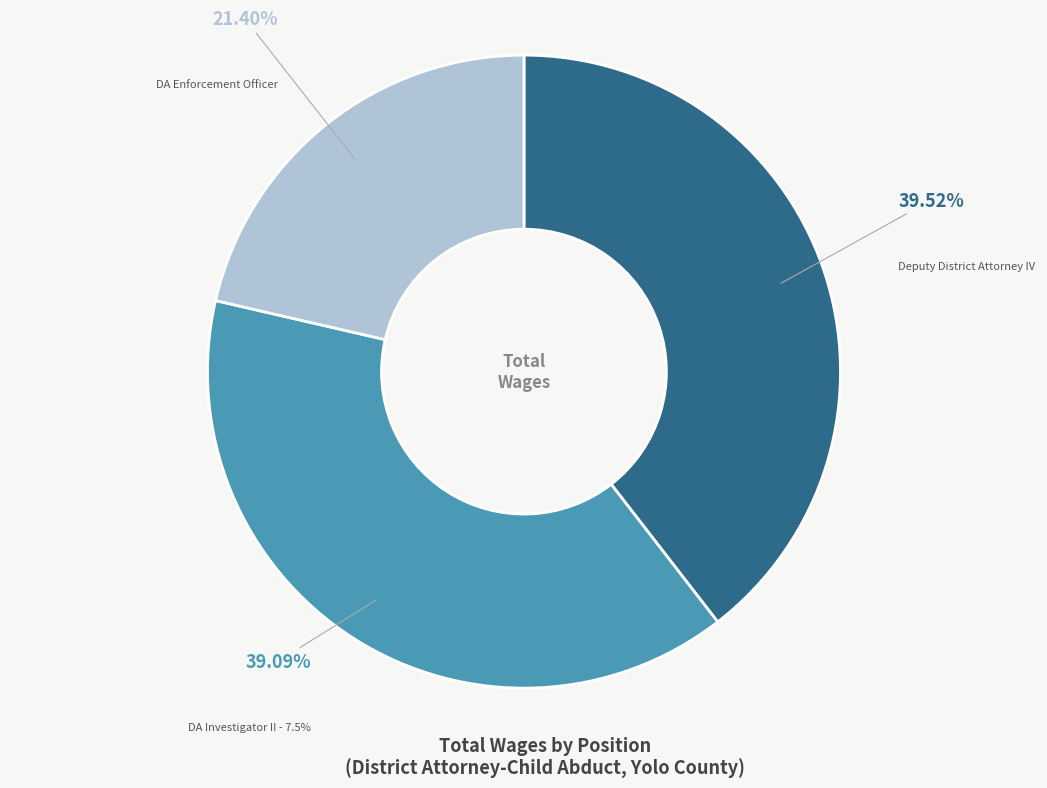

What percentage is the DA Enforcement Officer slice, to the nearest percent?

21%